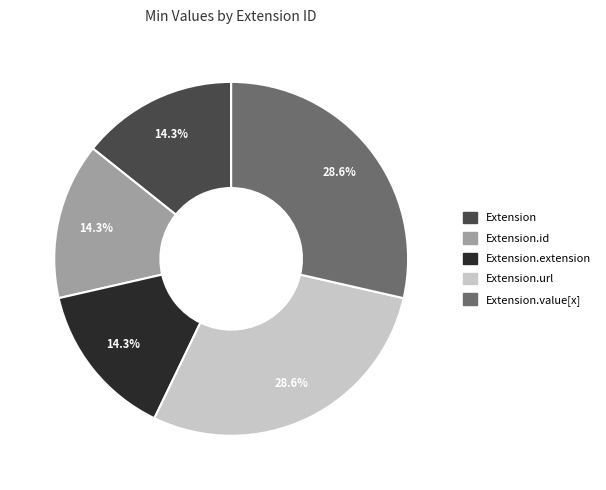

Is Extension the majority of the pie?

No